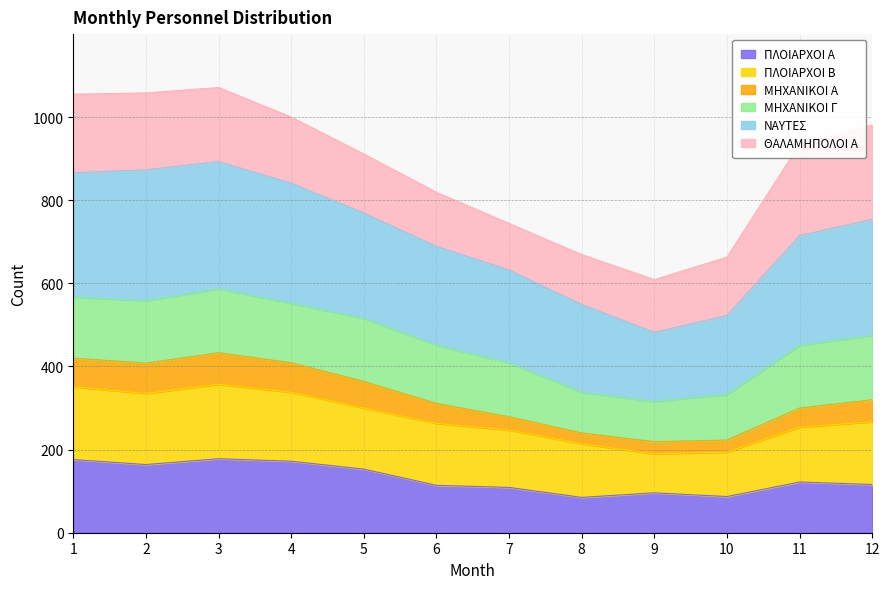

In ΝΑΥΤΕΣ, how many points are lower than both neighbors (excluding endpoints)?

1